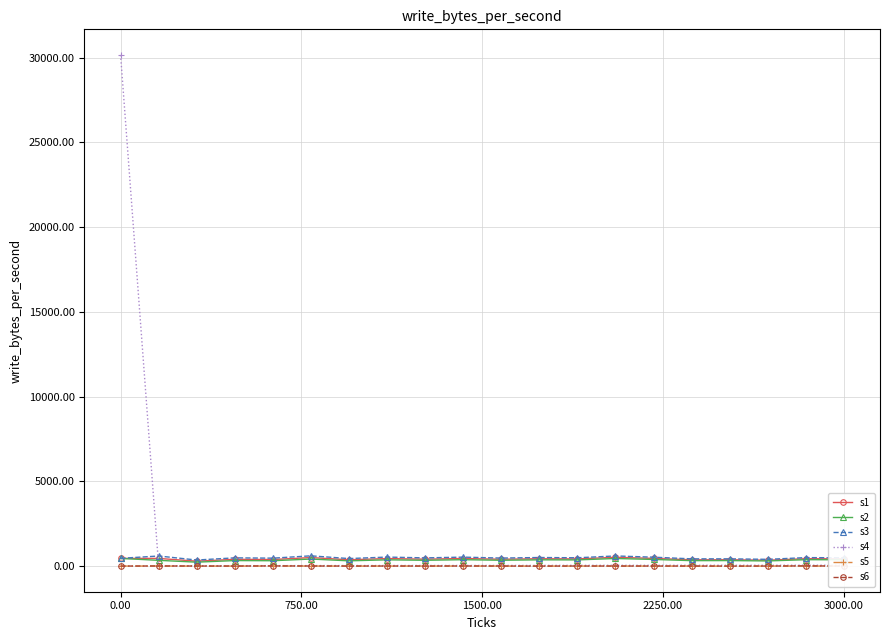

What is the greatest value displayed?

30164.0